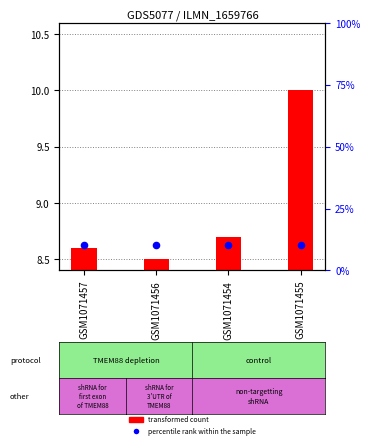

At which category is the sum across all series the highest?

GSM1071455